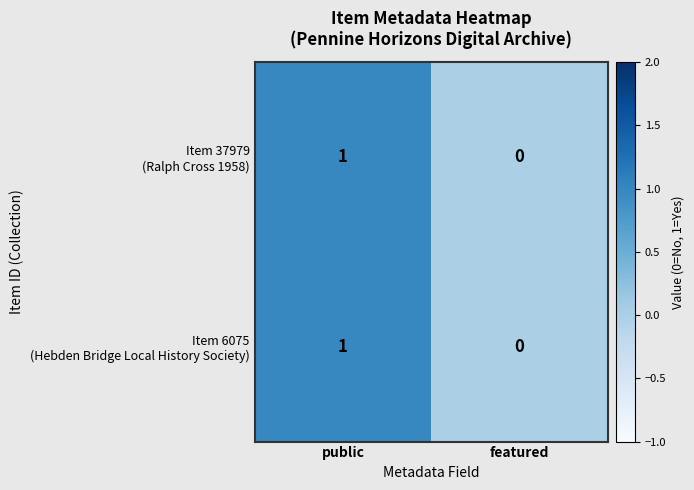

At which category is the sum across all series the highest?

public